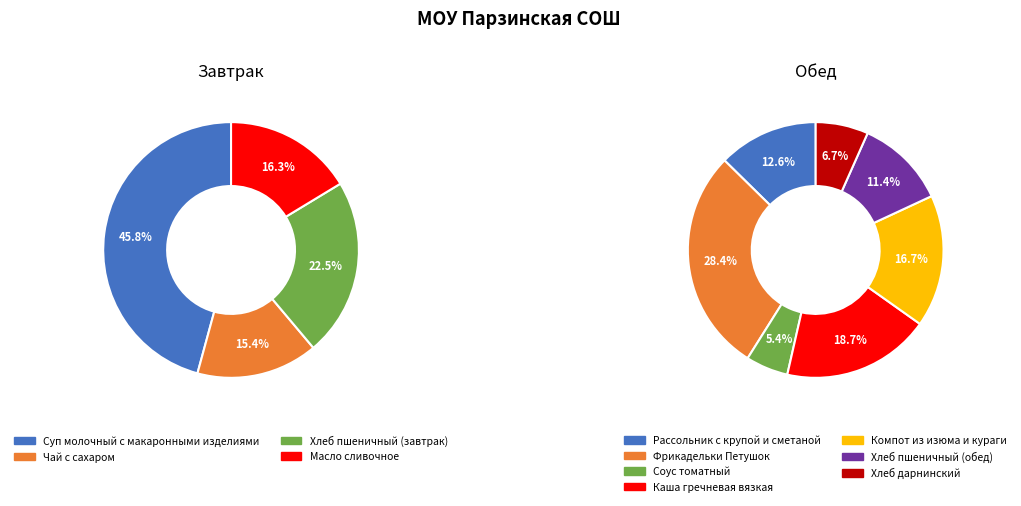

Is there a majority slice in this chart?

No